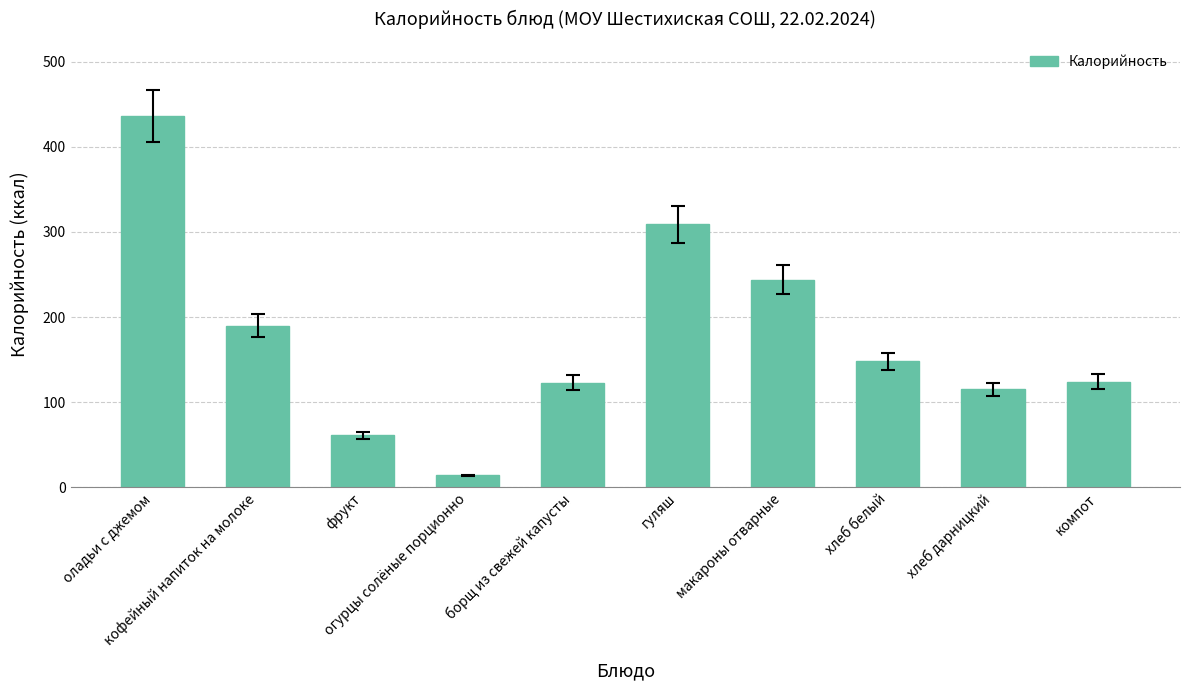

Approximately how many times larger is the value at фрукт compared to компот?

0.5